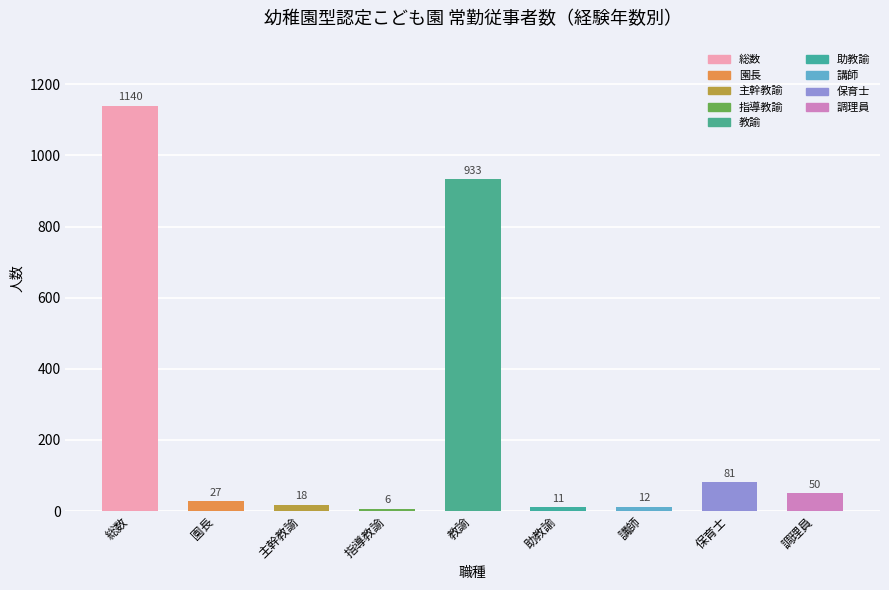

The chart shows a value of 1140 at 総数. True or false?

True